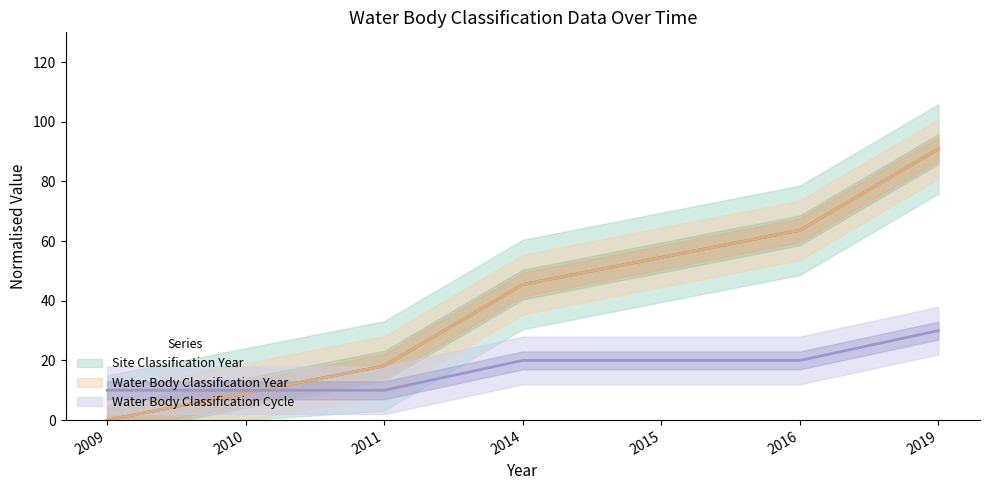

Is it true that Site Classification Year equals 0.0 at 2009?

True